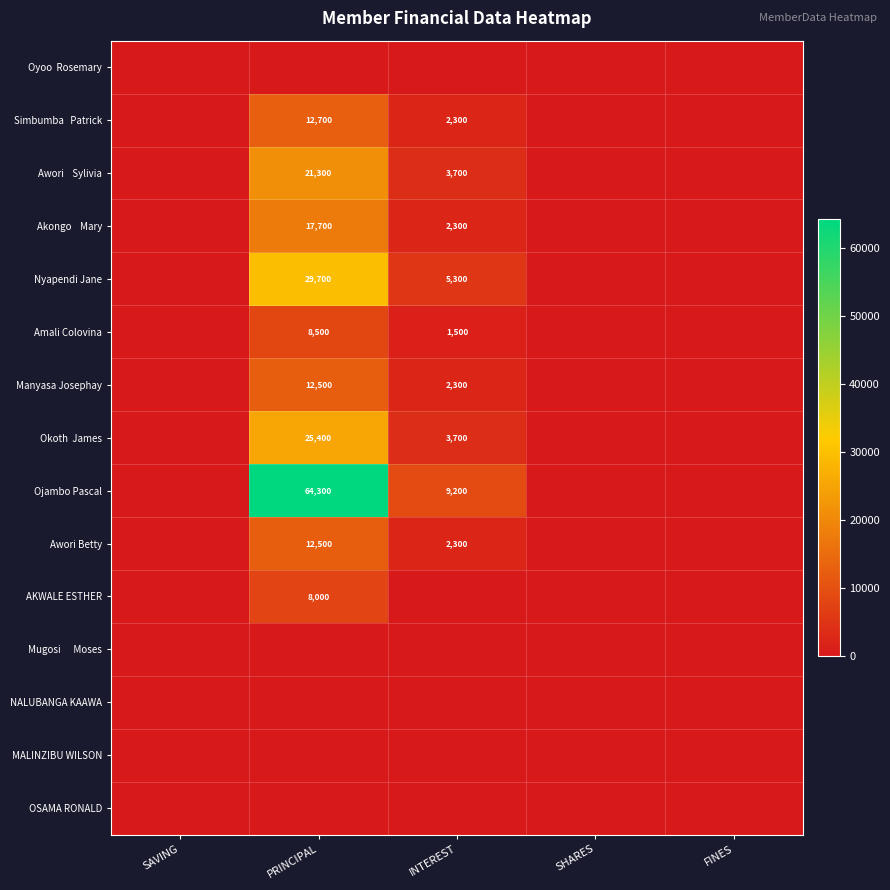

The value of AKWALE ESTHER at PRINCIPAL is 12582. True or false?

False